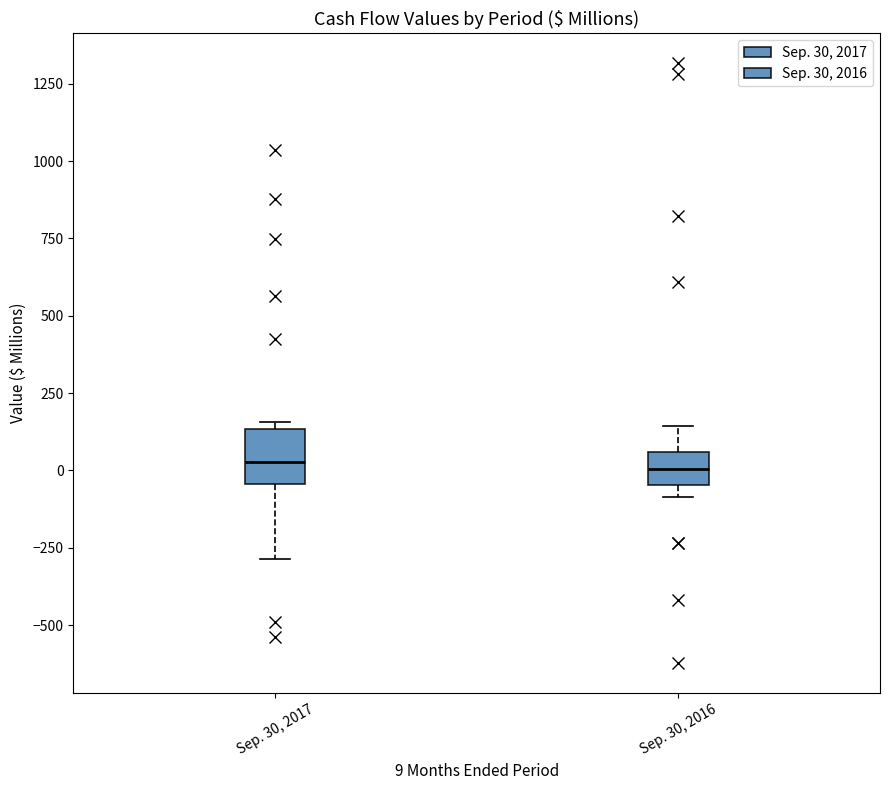

Reading left to right, transcribe this box plot: for each box, give where its median line is, the range the box spans, and where its two whiskers end, as read against the y-axis. The values are not printed on the chart, so give them approximately, as read against the axis.

Sep. 30, 2017: median 50, box -50 to 150, whiskers -300 to 150 (just above the box's upper edge)
Sep. 30, 2016: median 0, box -50 to 50, whiskers -100 to 150